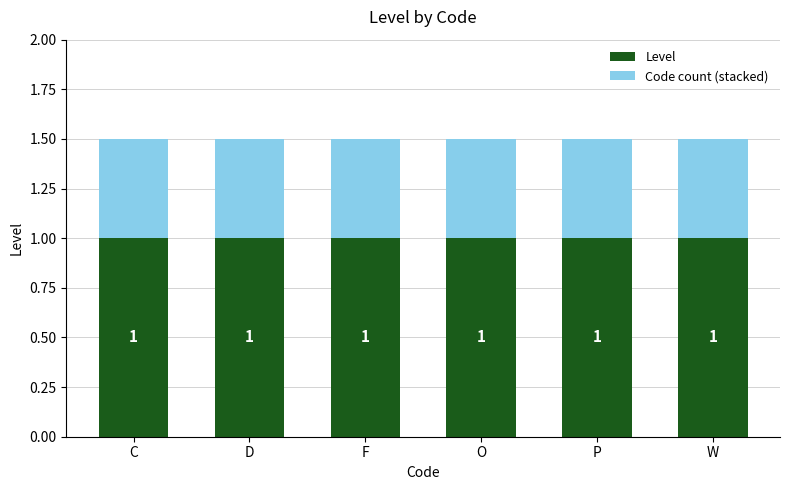

What is the average value of the Level series?

1.0